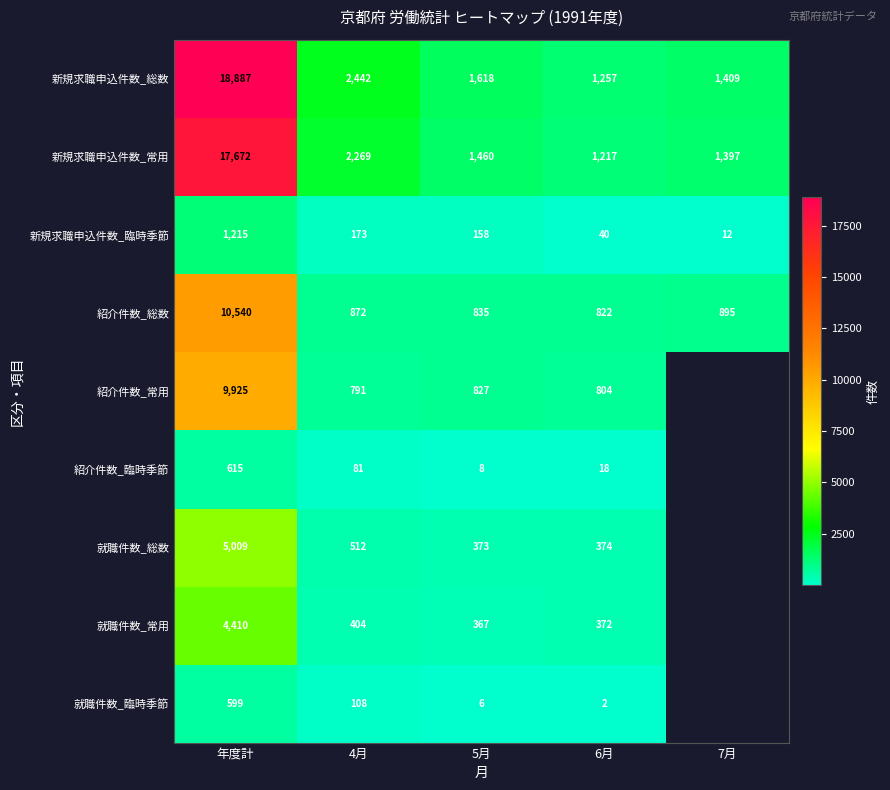

What is the sum of the 新規求職申込件数_総数 values at 5月 and 4月?

4060